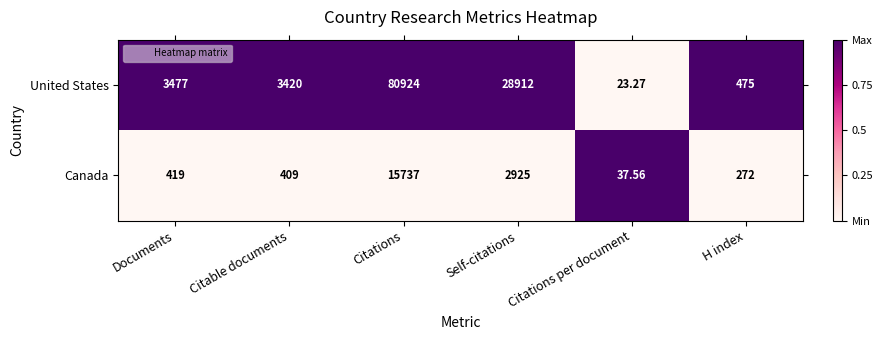

What is the spread (max minus min) of values at Citations per document?

14.3